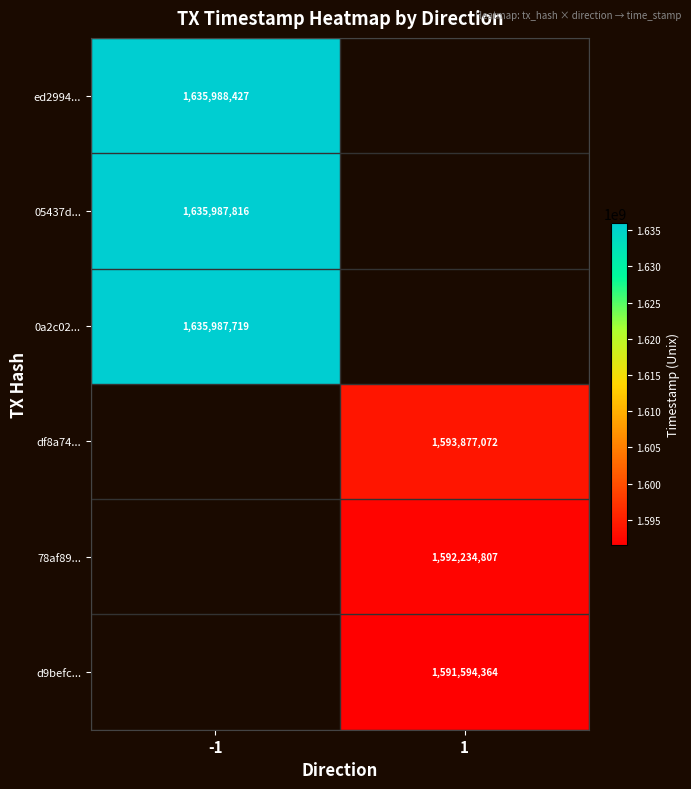

How many series are shown in this chart?

6